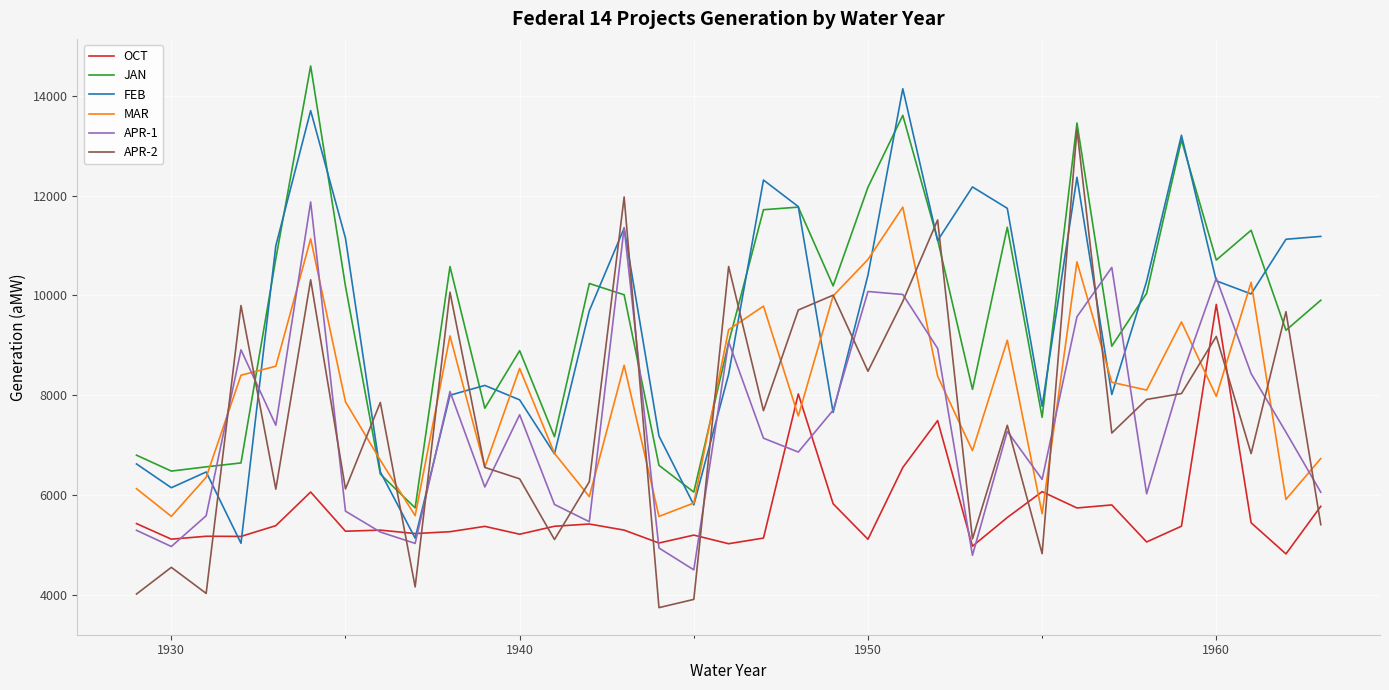

True or false: OCT and APR-2 cross at least once.

True